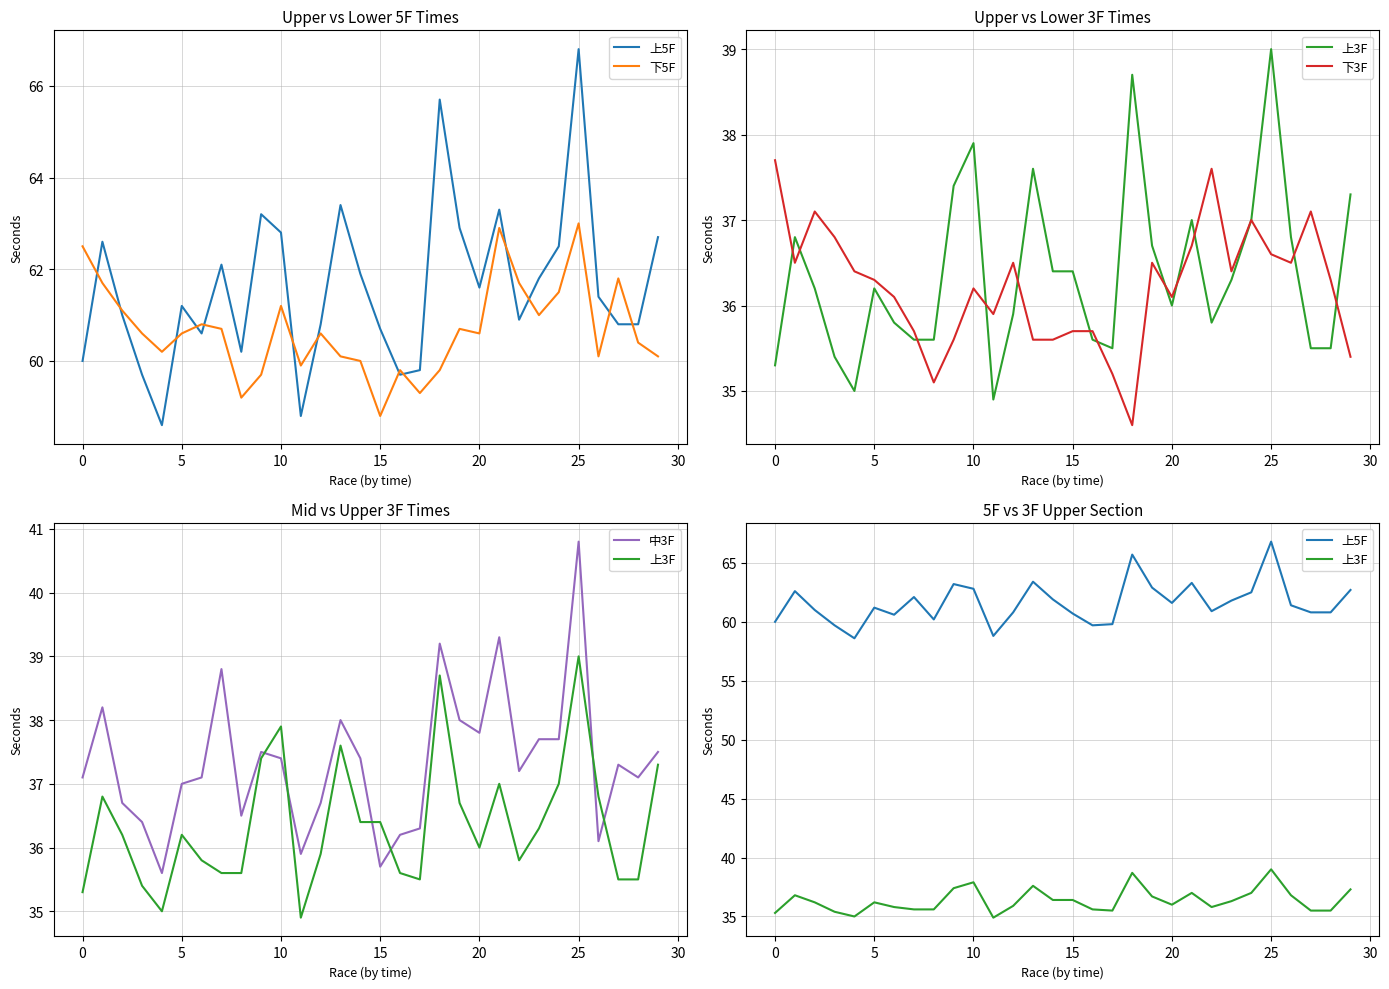

What is the sum of all 上3F values?

1091.1